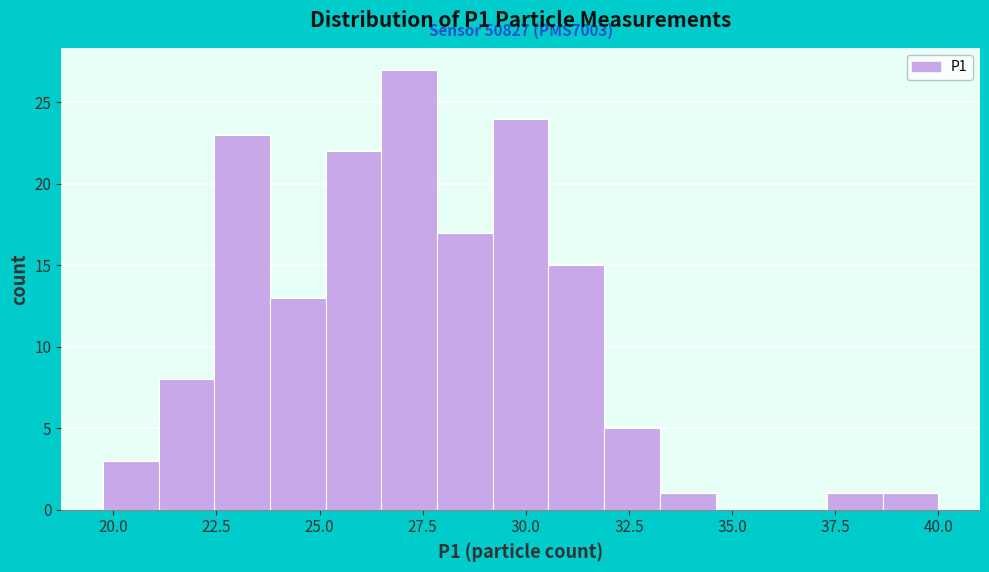

Around what value on the x-axis is the tallest bar? Give the approximate position of its centre, as read against the axis.

27.0